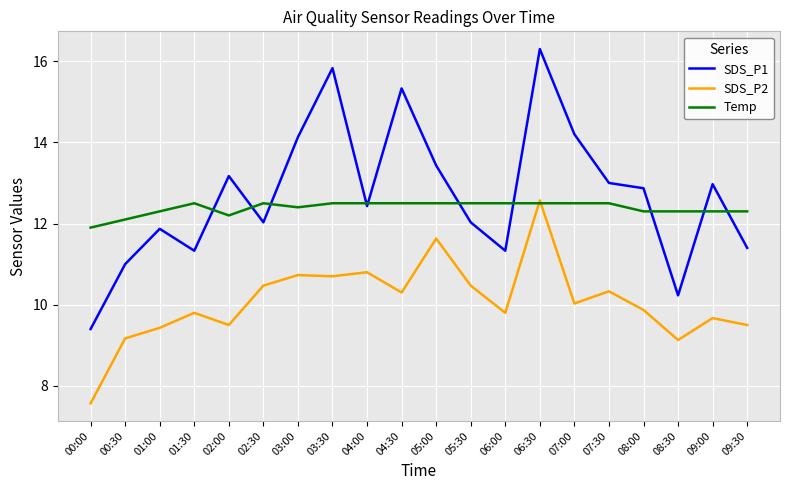

Between 01:30 and 03:30, which series saw the biggest shift?

SDS_P1